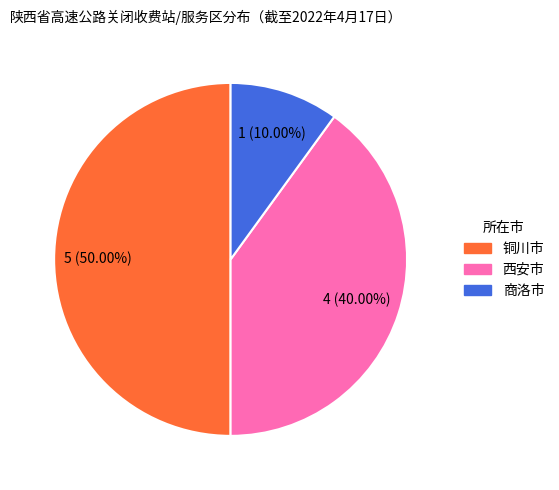

Between 商洛市 and 铜川市, which is larger?

铜川市